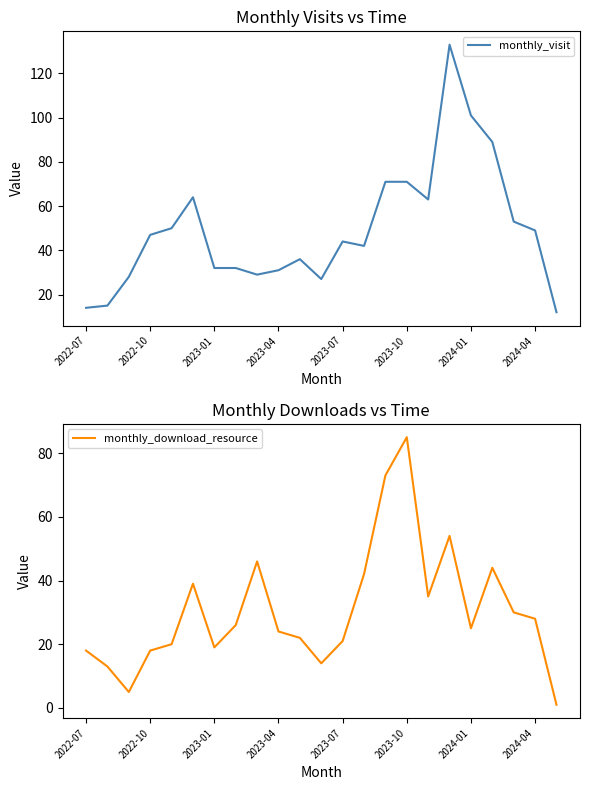

What is the sum of all monthly_visit values?

1133